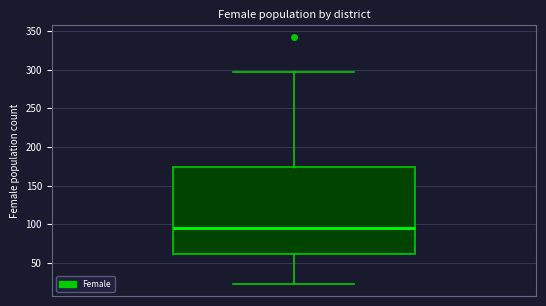

Transcribe this box plot: give where the median line is, the range the box spans, and where the two whiskers end, as read against the y-axis. The values are not printed on the chart, so give them approximately, as read against the axis.

median 95, box 60 to 175, whiskers 25 to 295